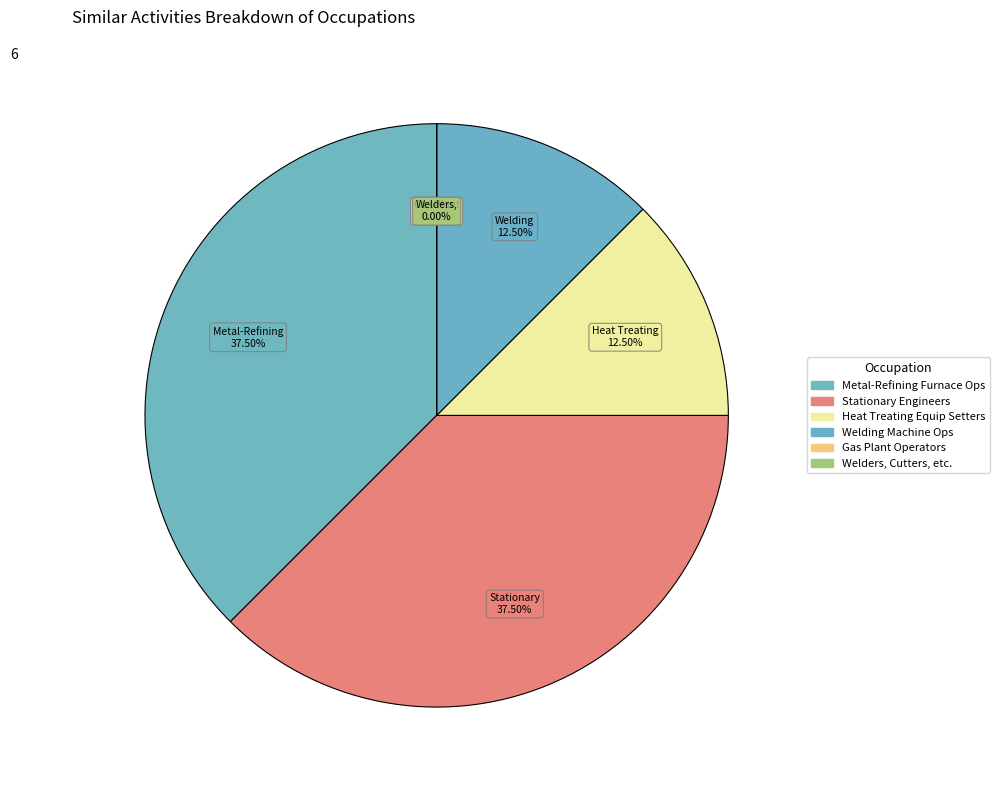

Does Stationary Engineers (3) account for over 50% of the chart?

No